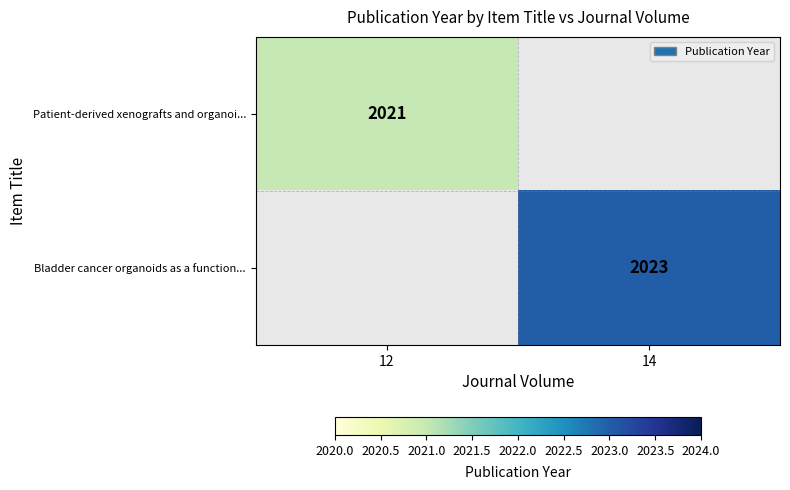

Is it true that Patient-derived xenografts and organoi... equals 1194 at 12?

False